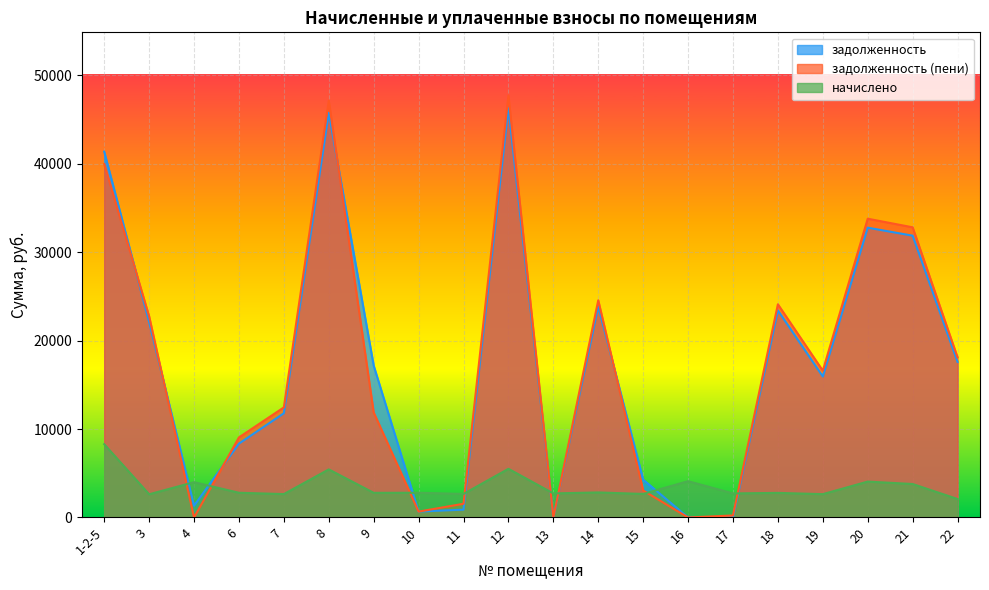

What is the difference between the maximum and minimum values in the начислено series?

6197.5